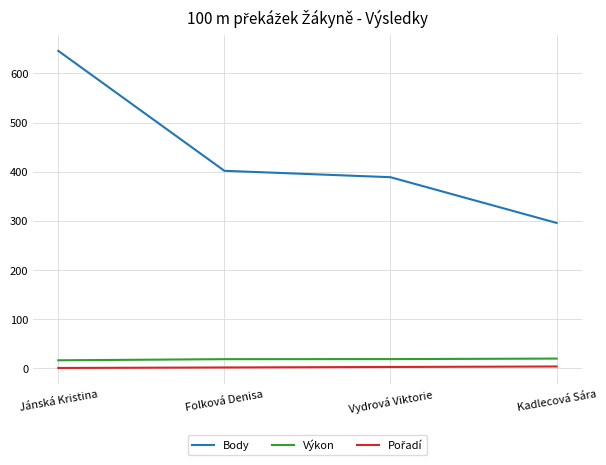

At which label does Body reach its peak?

Jánská Kristina